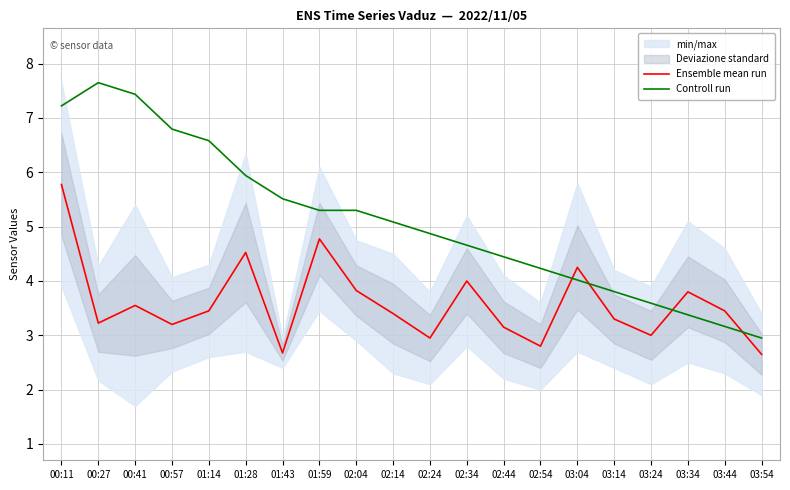

What is the difference between the highest and lowest values at 00:41?

3.9